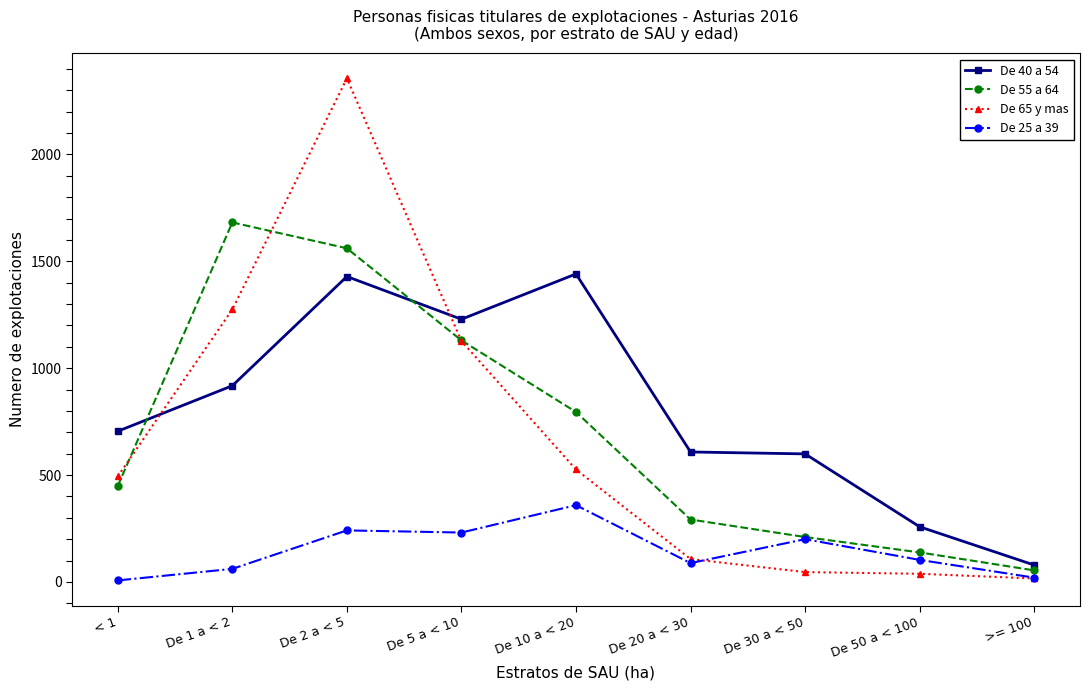

The value of De 65 y mas at De 2 a < 5 is 491. True or false?

False